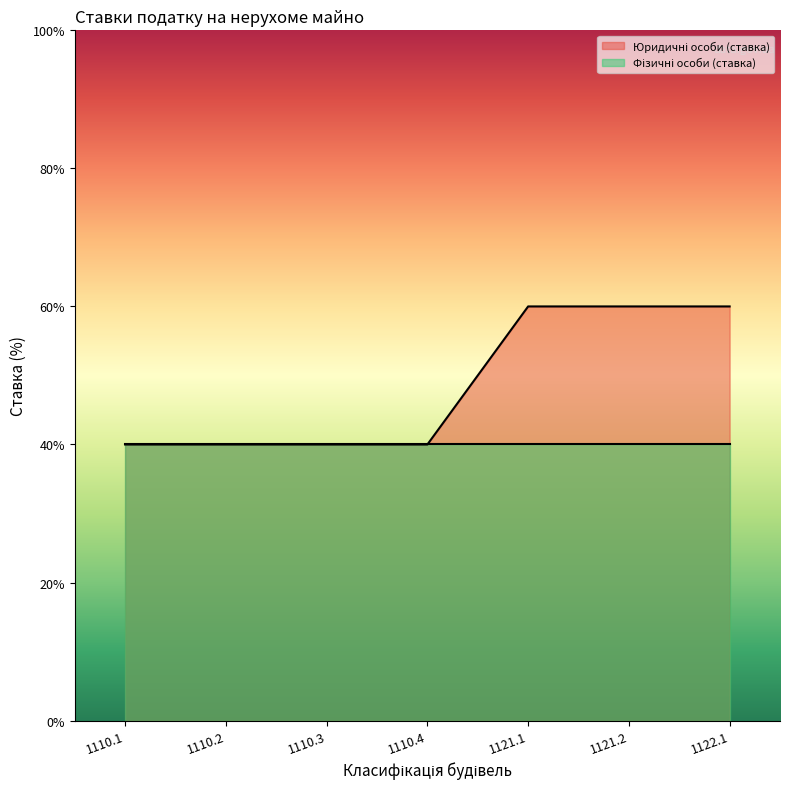

What is the sum of the values at 1110.3 and 1110.2?

2.0